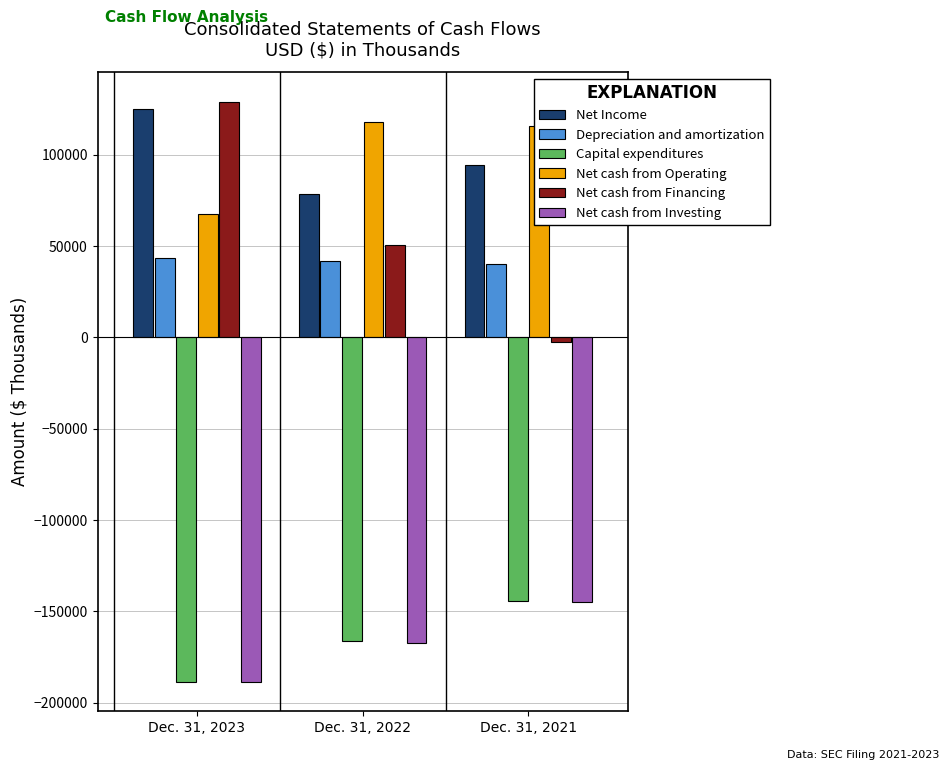

Reading left to right, extract all data points from this chart.

Net Income: 124921	78396	94347
Depreciation and amortization: 43254	41697	39974
Capital expenditures: -188540	-166240	-144515
Net cash from Operating: 67683	117799	115584
Net cash from Financing: 129157	50337	-2266
Net cash from Investing: -188764	-167102	-145092